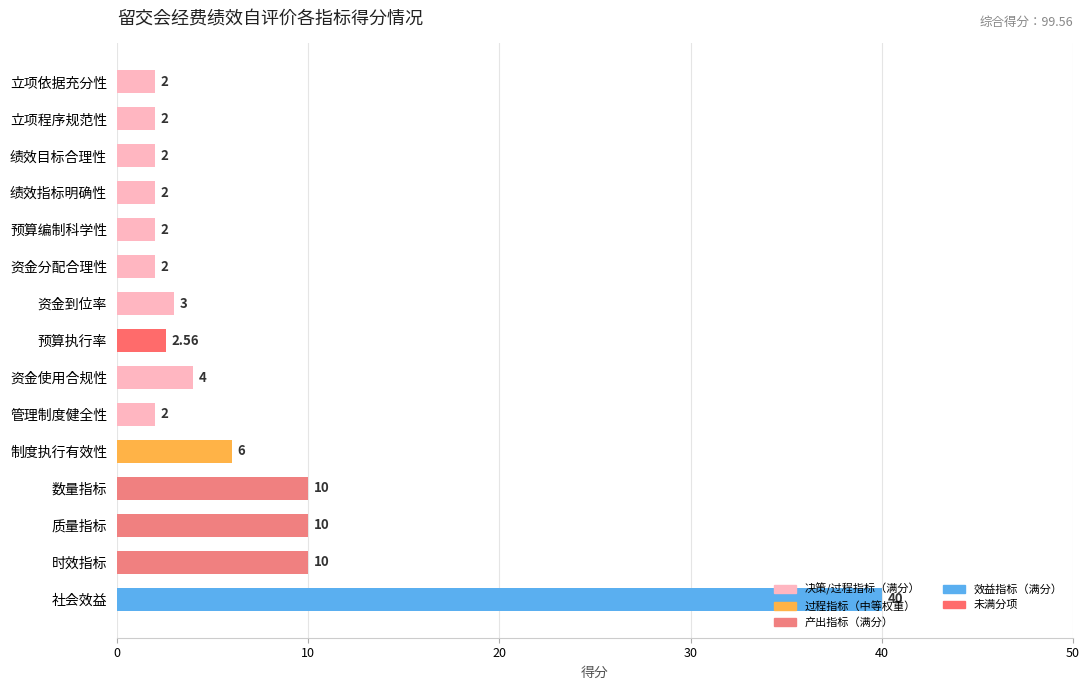

What is the label of the 13th bar from the top?

质量指标